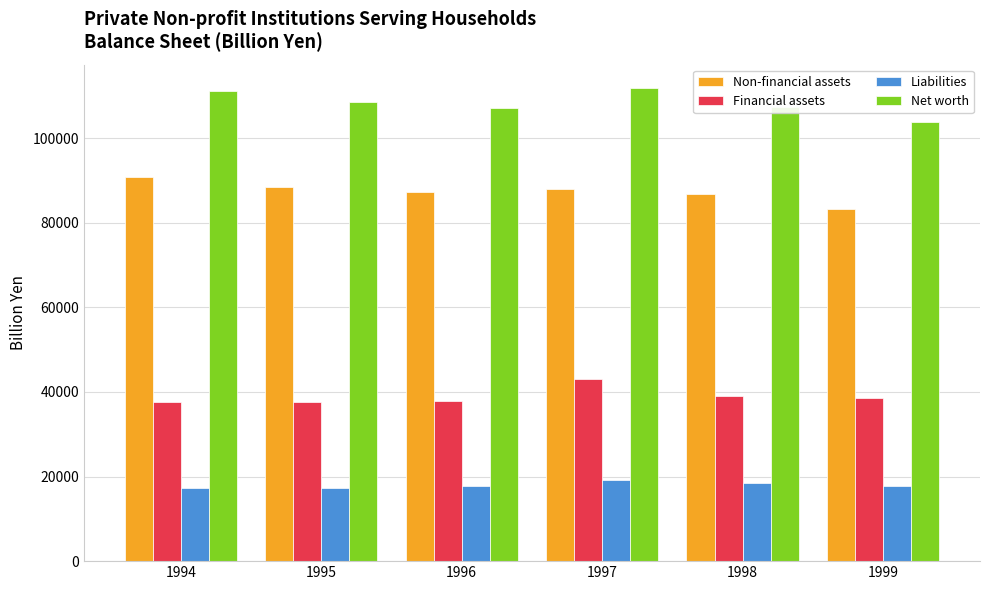

Does the chart contain stacked bars?

No